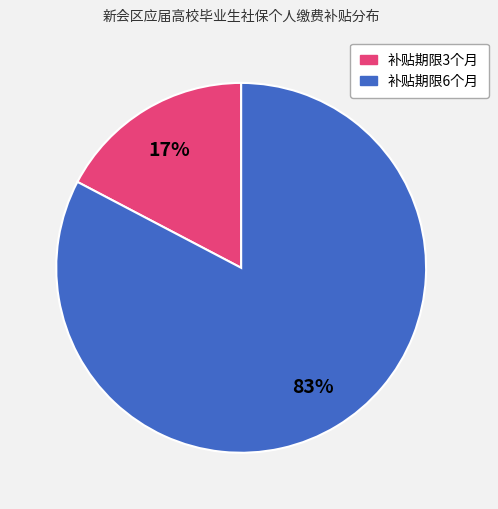

To the nearest percent, what is the average slice percentage?

50%